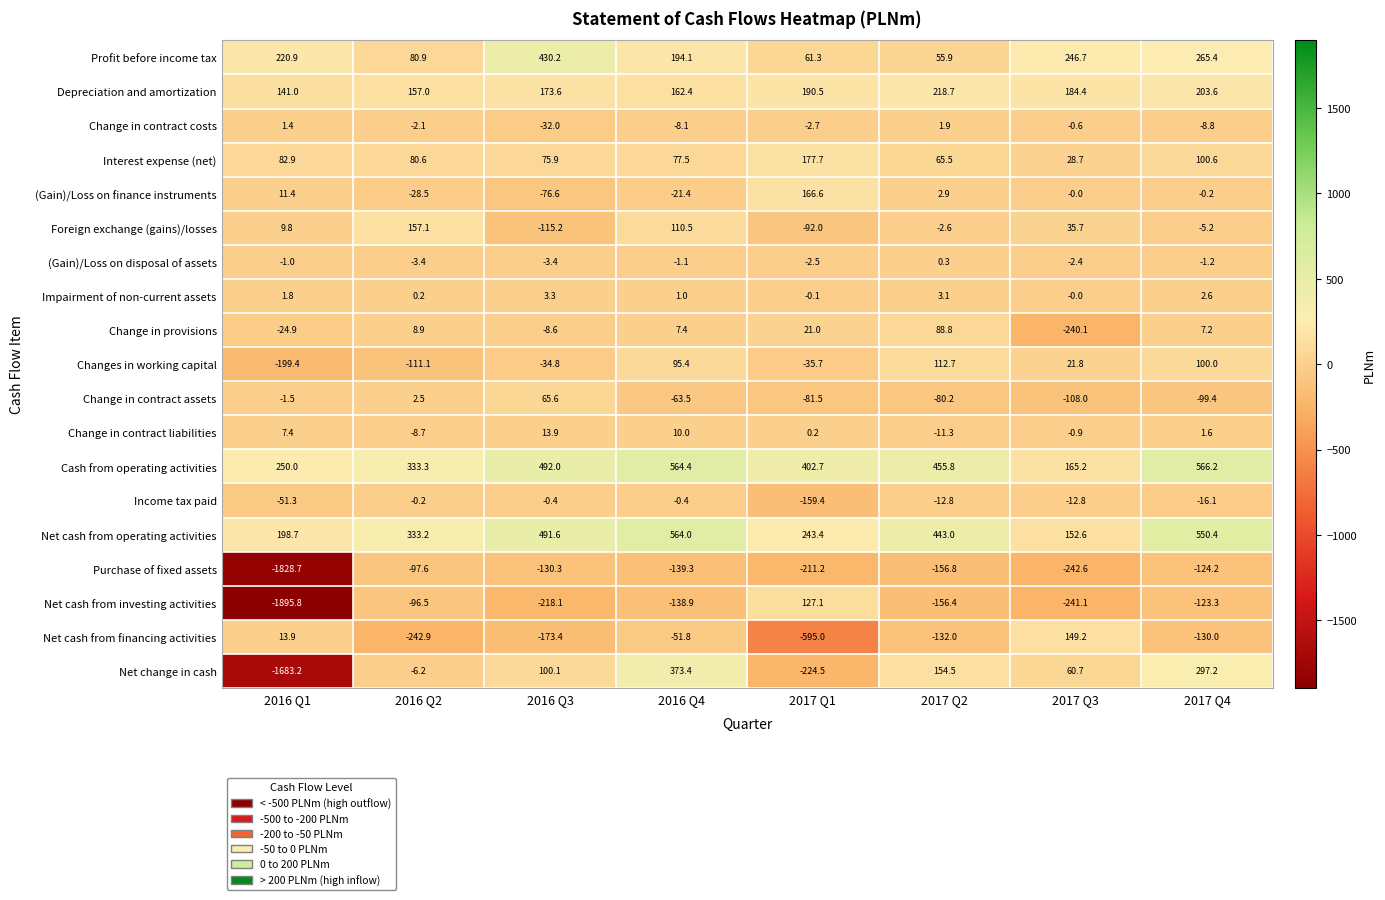

The Depreciation and amortization series shows 296.1 at 2017 Q2. True or false?

False